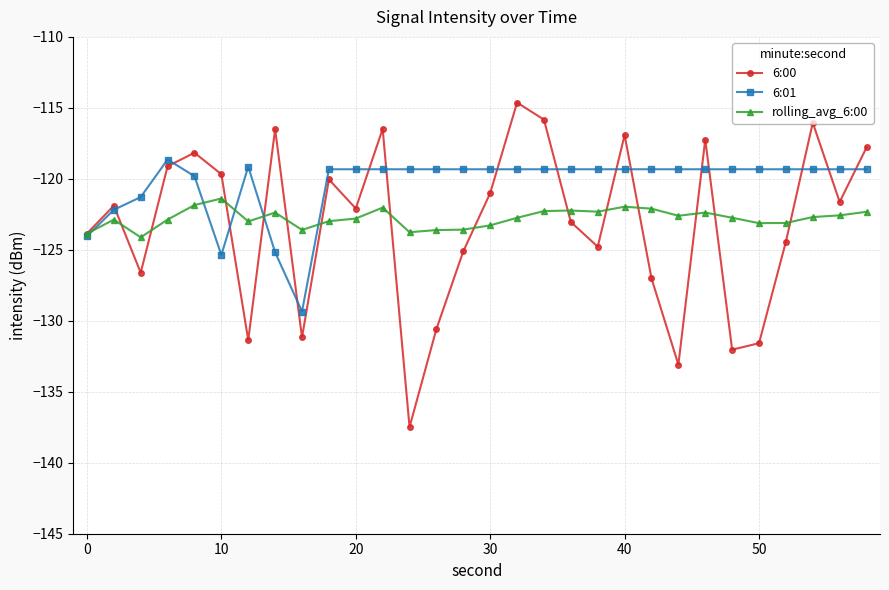

What is the value of the 6:01 point at the 19th from the left?

-119.3